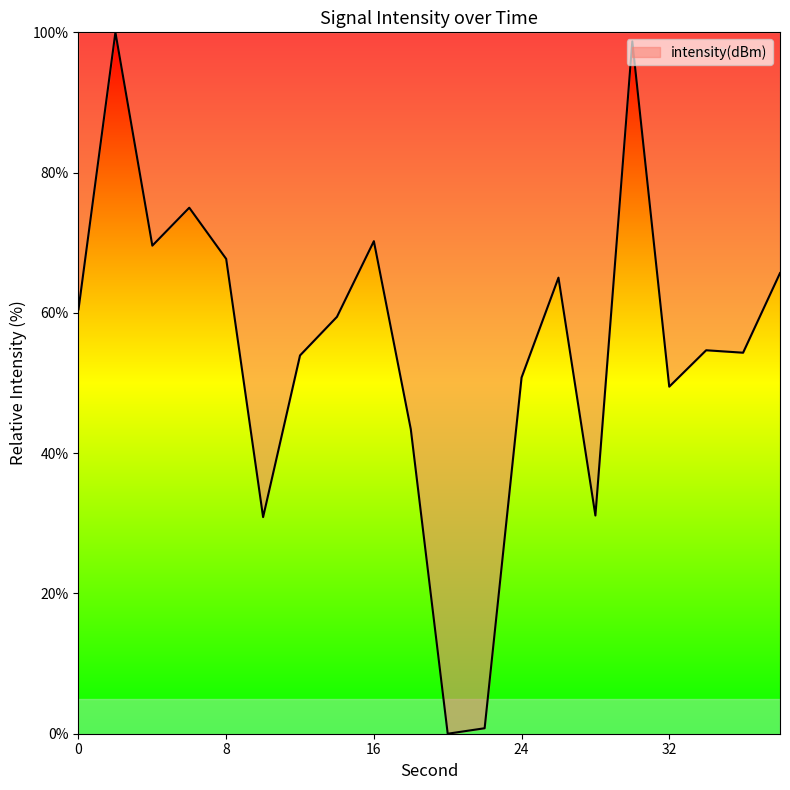

True or false: the data has more than 1 interior local peaks.

True